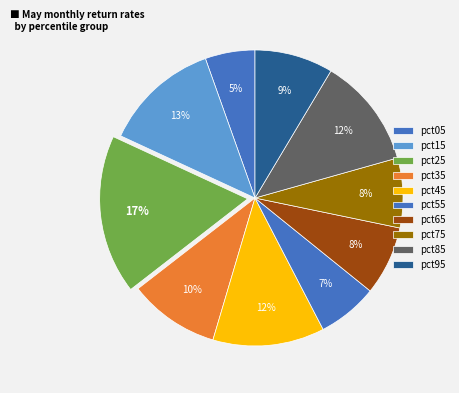

How many segments does this pie chart have?

10